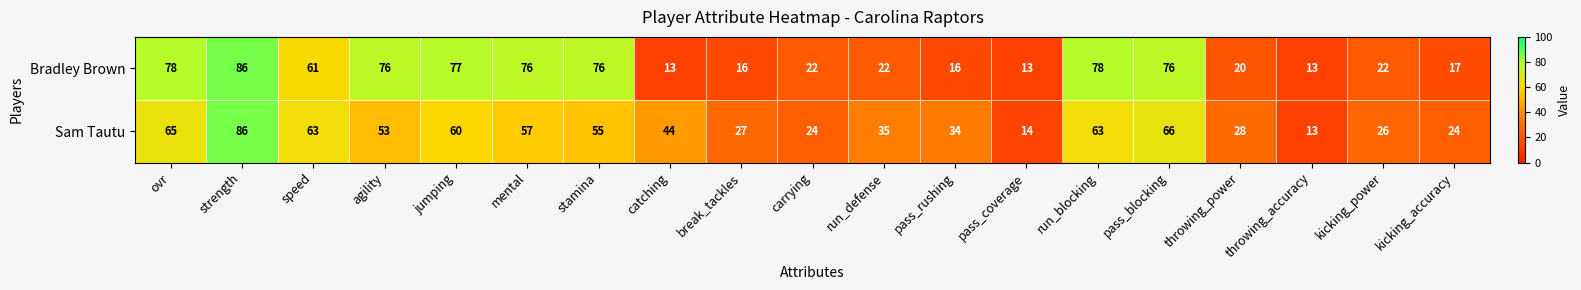

Which category has the highest value across all series?

strength